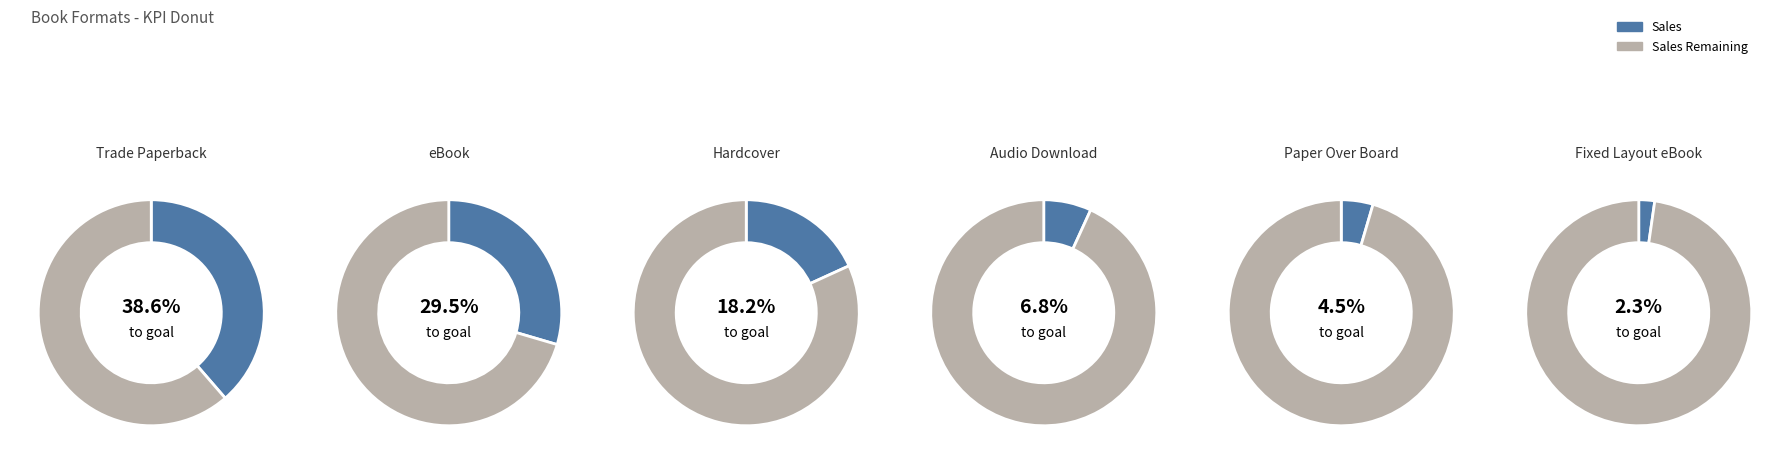

What is the ratio of the value at Hardcover to the value at Paper Over Board?

4.0